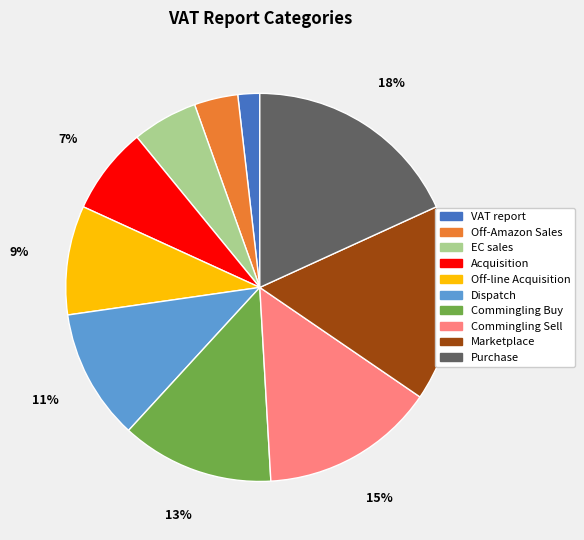

The Commingling Sell slice represents 15% of the pie. True or false?

True